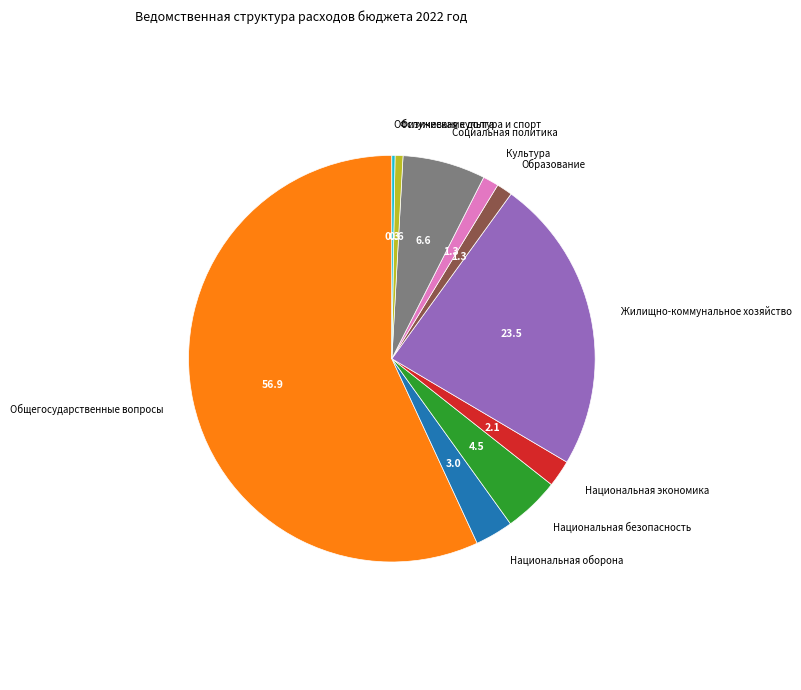

Is there any slice that represents more than half of the pie?

Yes